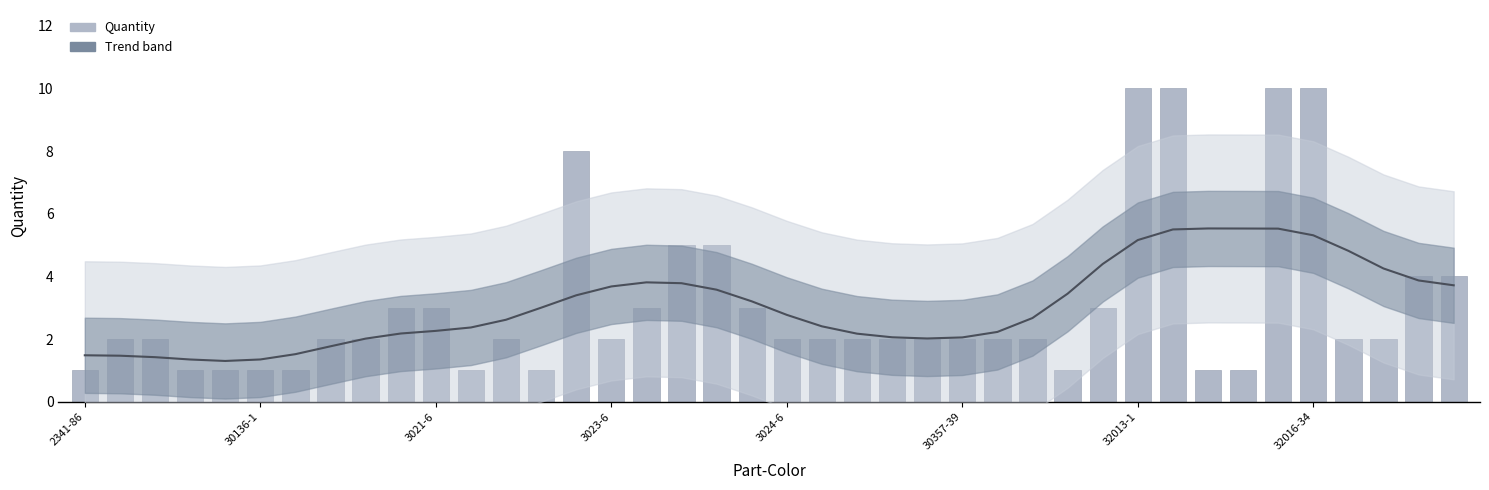

How many data points does each series have?

40